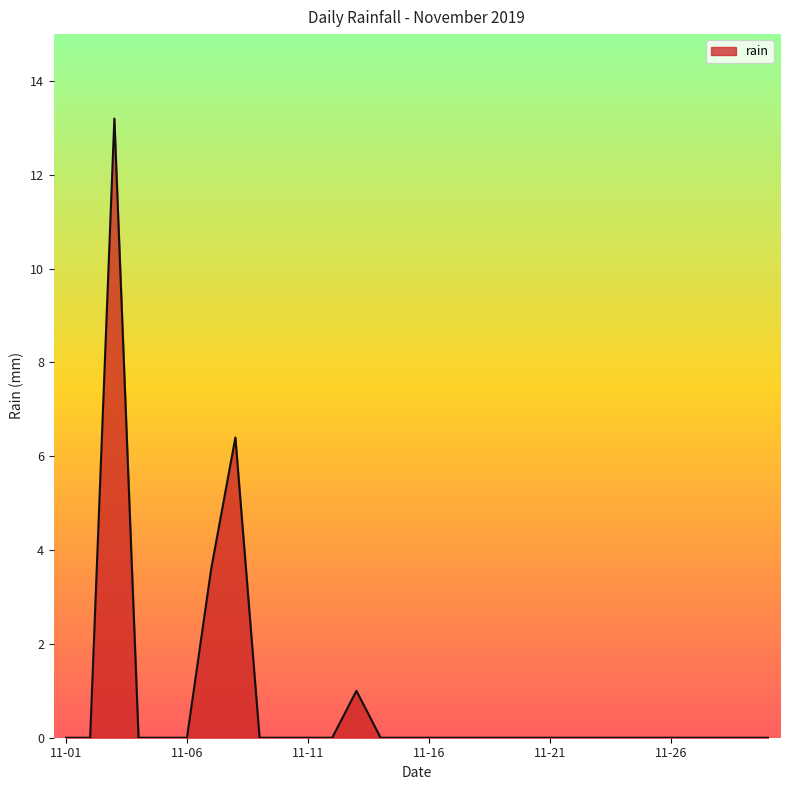

What is the difference between the maximum and minimum values?

13.2